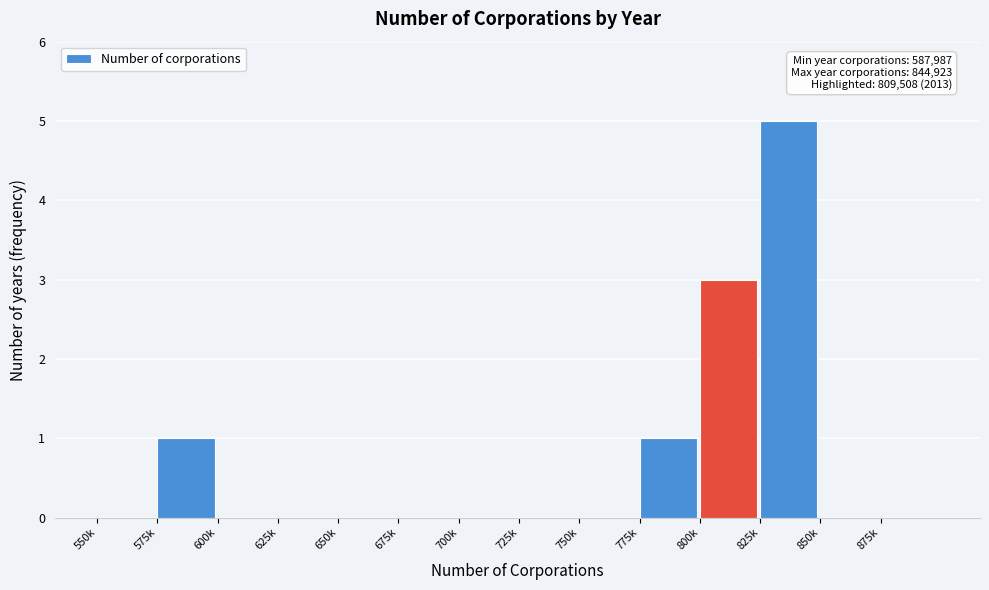

Reading left to right, what are all the values shown in this chart?

550k=0	575k=1	600k=0	625k=0	650k=0	675k=0	700k=0	725k=0	750k=0	775k=1	800k=3	825k=5	850k=0	875k=0